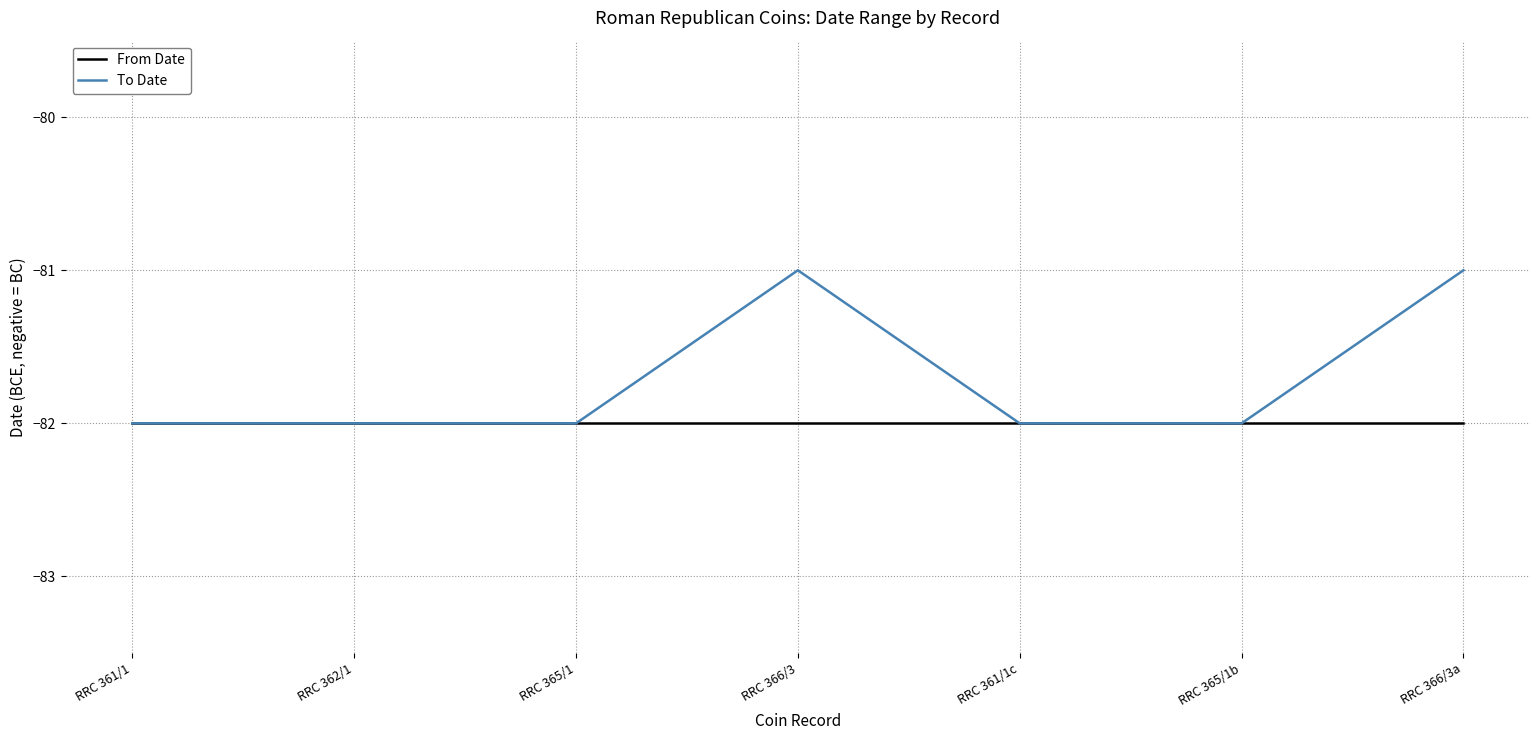

Which series has the widest spread of values?

To Date